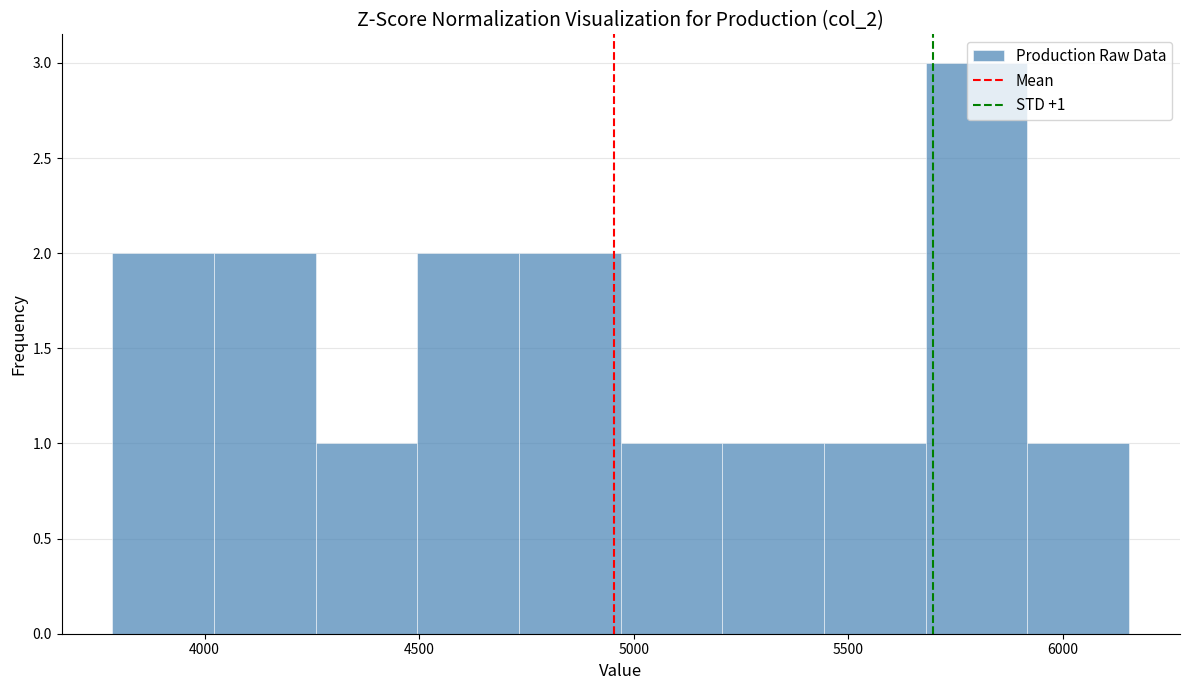

Which range on the x-axis has the tallest bar?

5700 to 5900